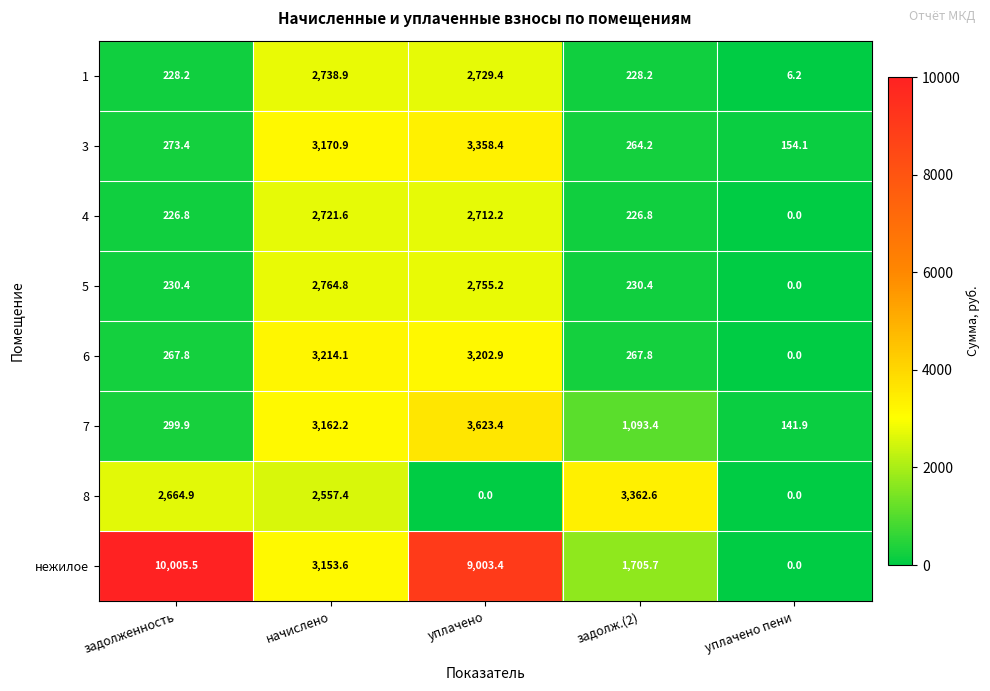

The 8 series shows 3566.3 at задолженность. True or false?

False